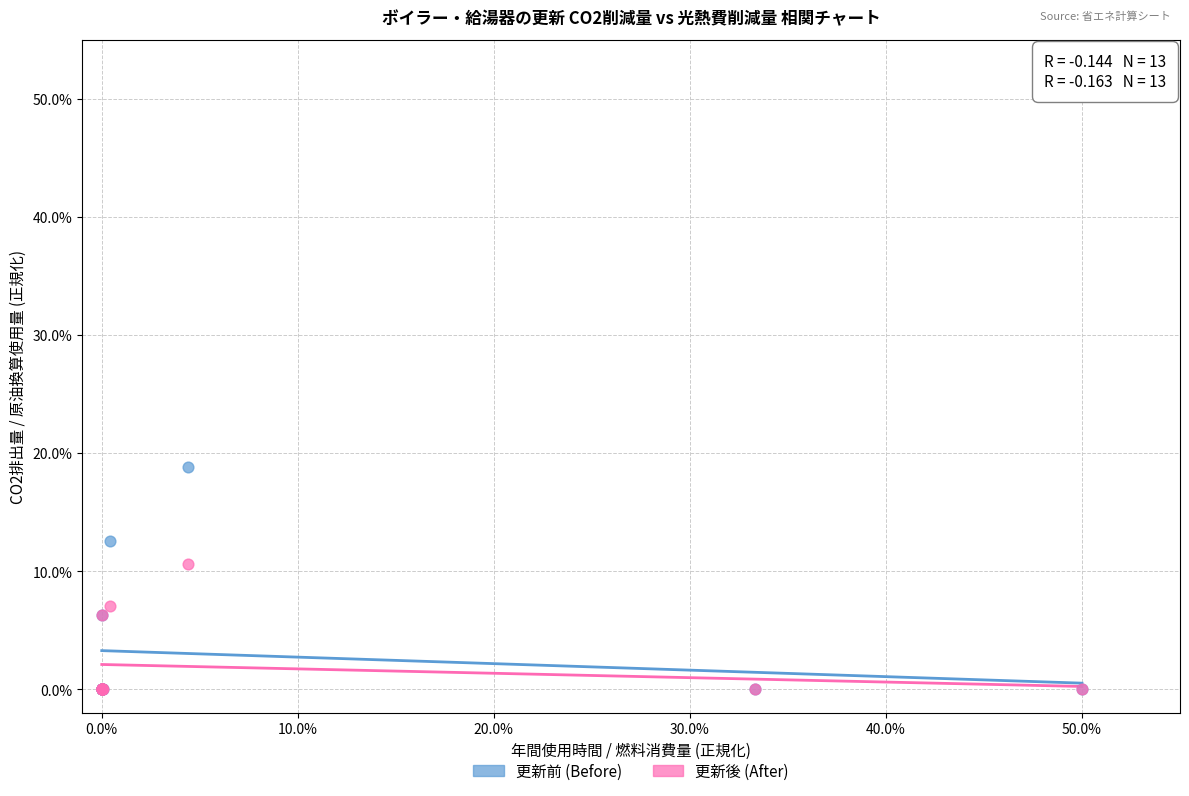

What are all the series names shown in the legend?

更新前 (Before), 更新後 (After)